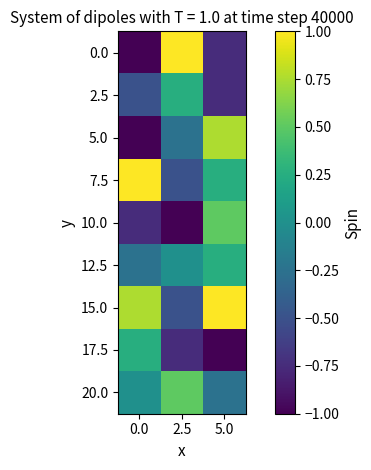

Which has a higher value, 0.0 or 5.0?

5.0